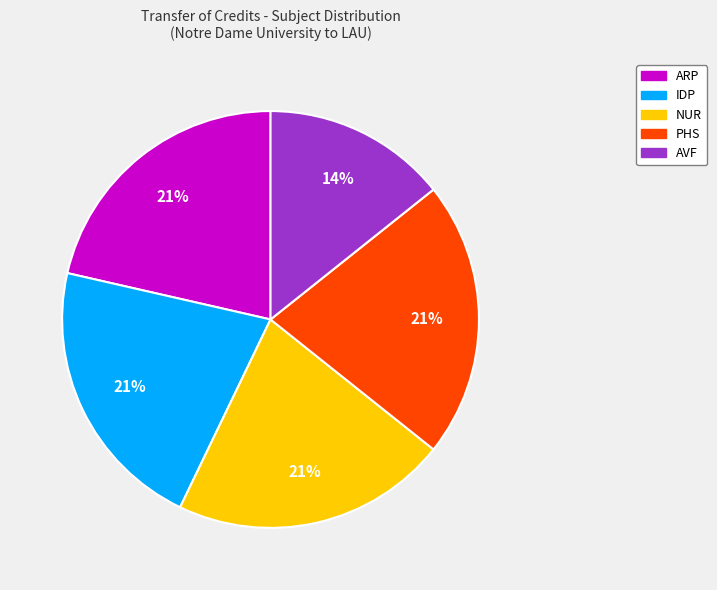

Count the number of slices in the pie.

5